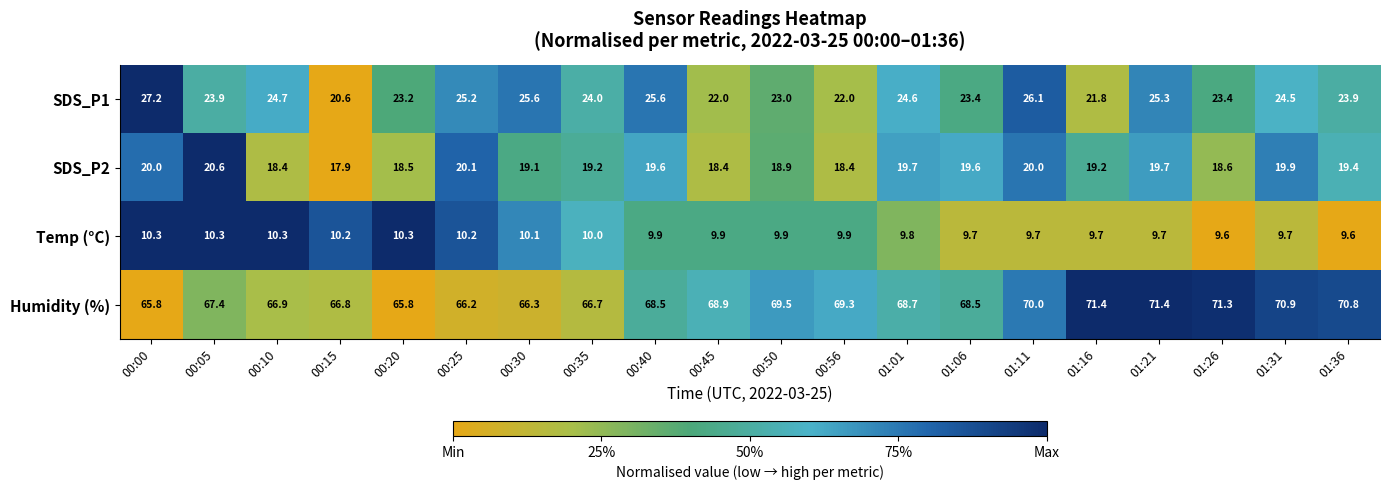

Rank the series by their maximum value, from lowest to highest.

Temp (°C), SDS_P2, SDS_P1, Humidity (%)